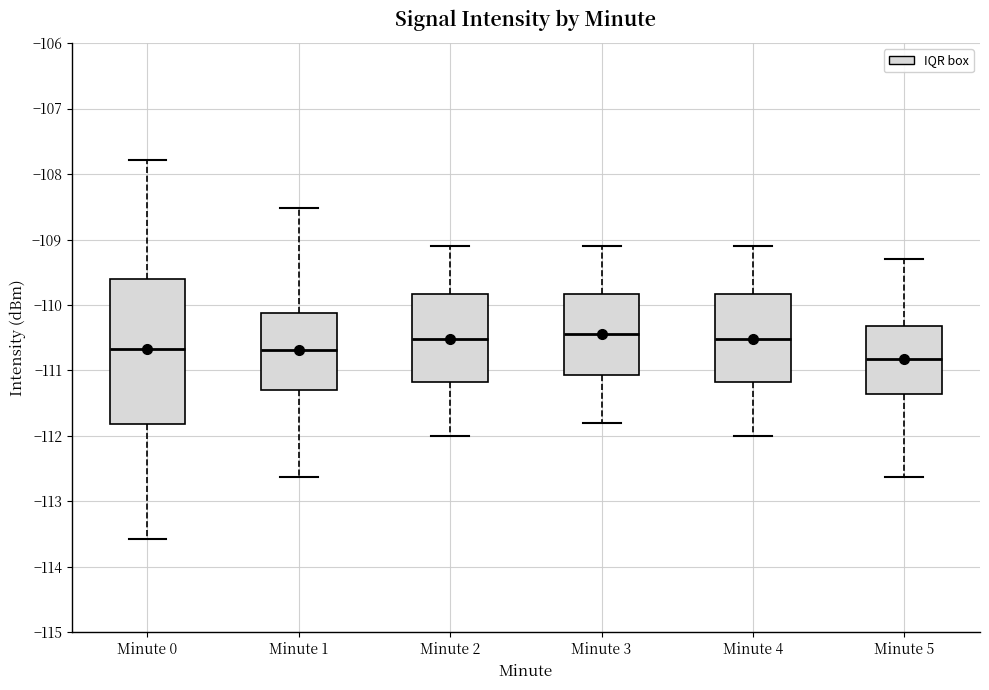

Reading left to right, transcribe this box plot: for each box, give where its median line is, the range the box spans, and where its two whiskers end, as read against the y-axis. The values are not printed on the chart, so give them approximately, as read against the axis.

Minute 0: median -110.7, box -111.8 to -109.6, whiskers -113.6 to -107.8
Minute 1: median -110.7, box -111.3 to -110.1, whiskers -112.6 to -108.5
Minute 2: median -110.5, box -111.2 to -109.8, whiskers -112.0 to -109.1
Minute 3: median -110.4, box -111.1 to -109.8, whiskers -111.8 to -109.1
Minute 4: median -110.5, box -111.2 to -109.8, whiskers -112.0 to -109.1
Minute 5: median -110.8, box -111.4 to -110.3, whiskers -112.6 to -109.3